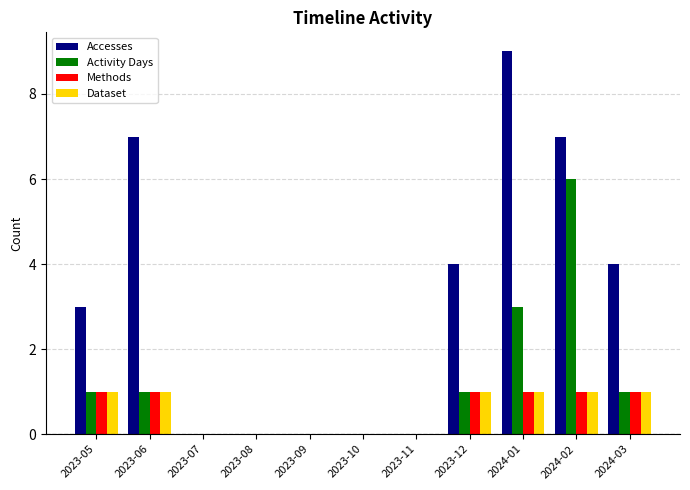

Which series has the largest total across all categories?

Accesses